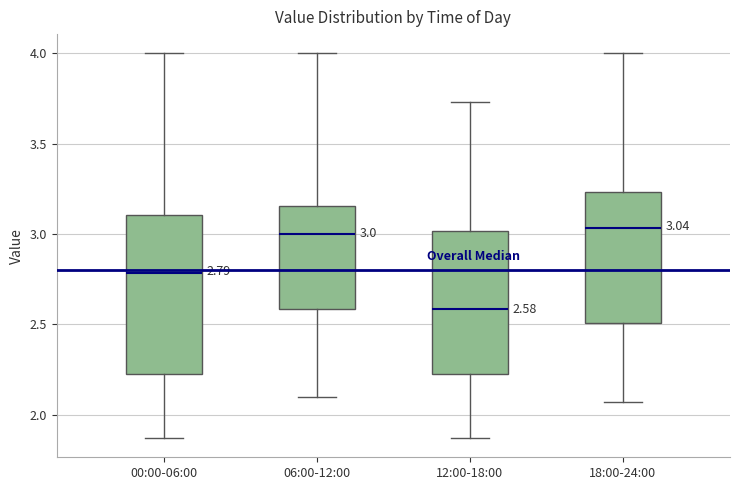

Which box is the tallest, from its lower edge to its upper edge?

00:00-06:00